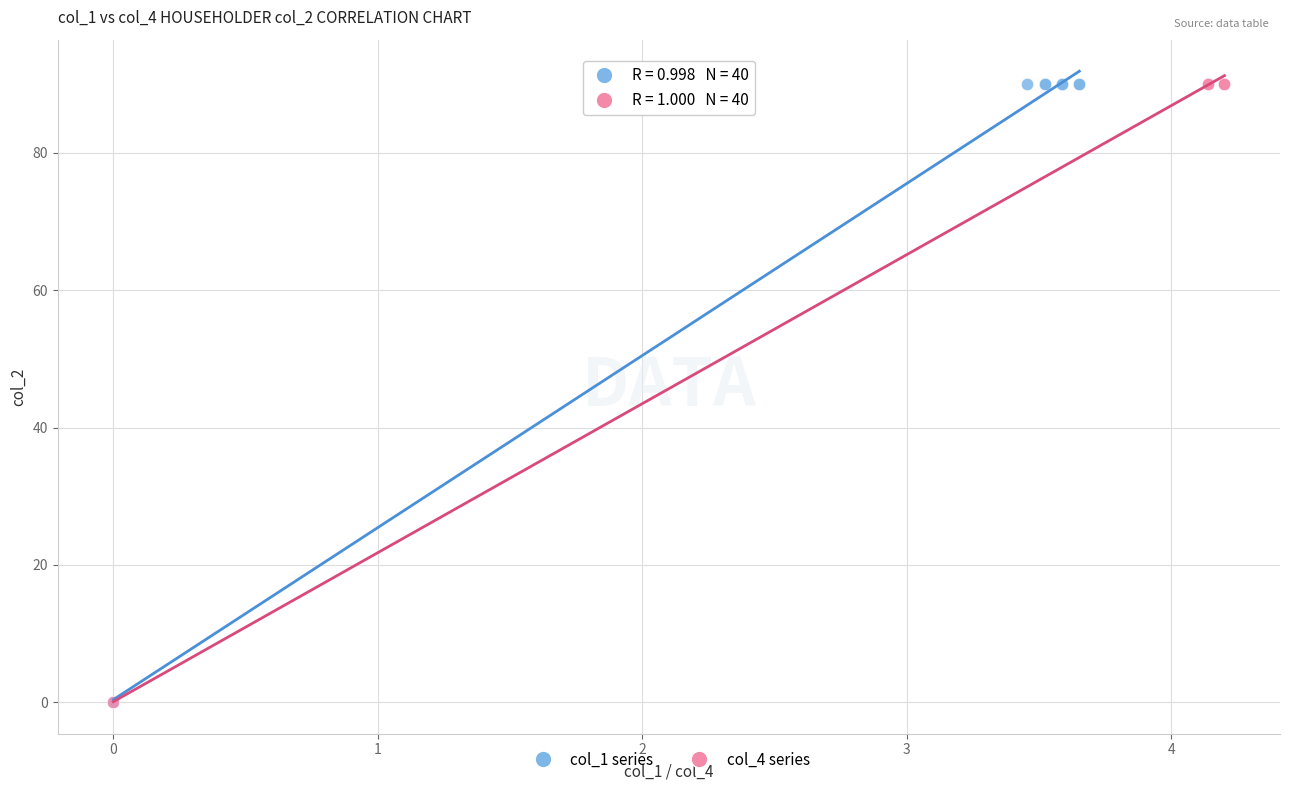

What are all the series names shown in the legend?

col_1 series, col_4 series